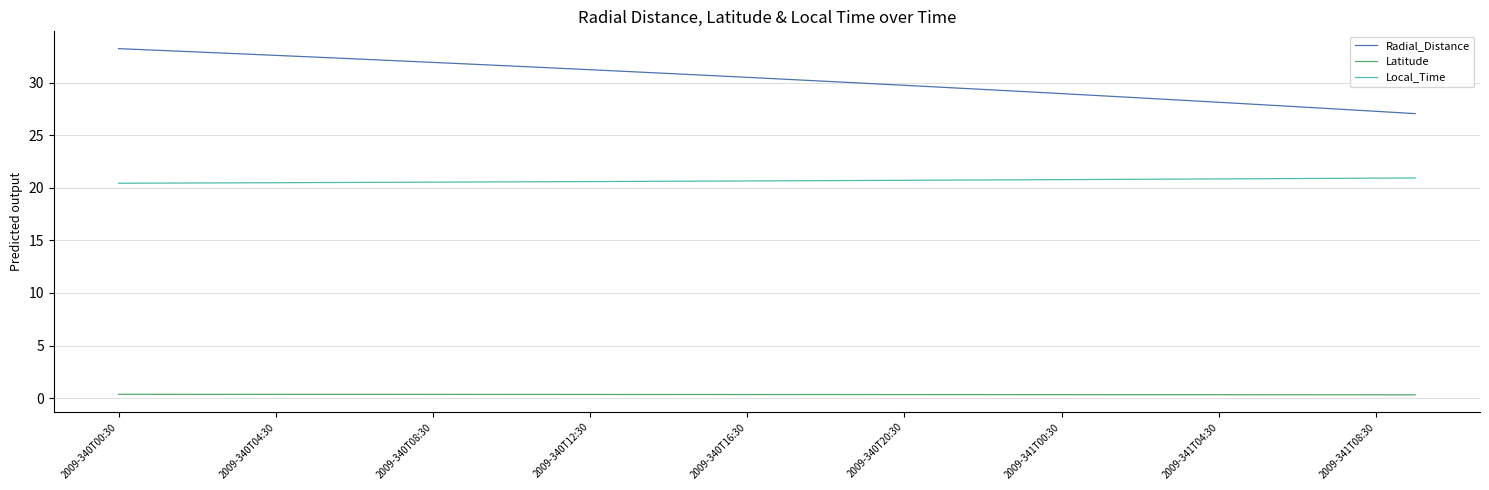

List the series in order of their peak value, highest first.

Radial_Distance, Local_Time, Latitude